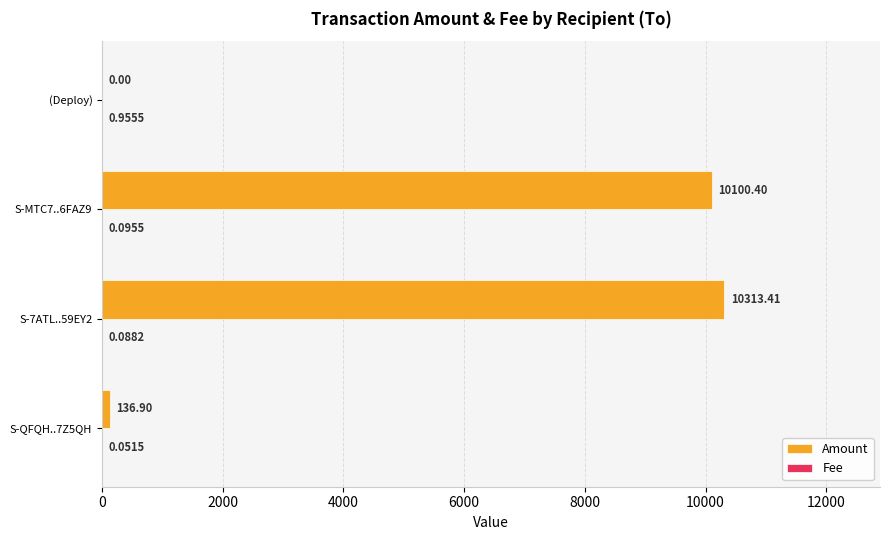

At which category is the sum across all series the highest?

S-7ATL..59EY2